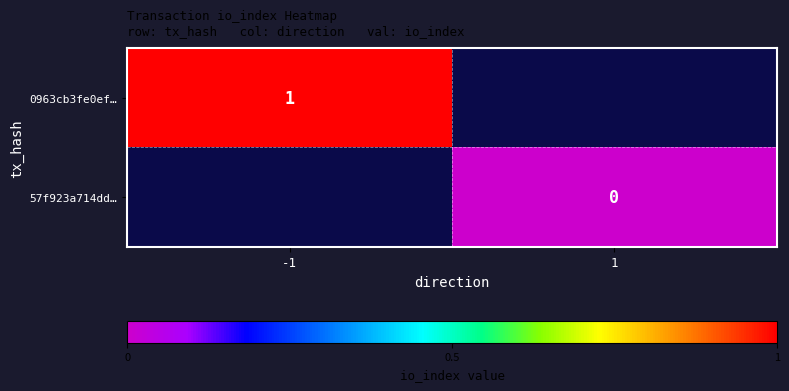

Is the value of 57f923a714dd… at 1 greater than the value of 0963cb3fe0ef… at -1?

No